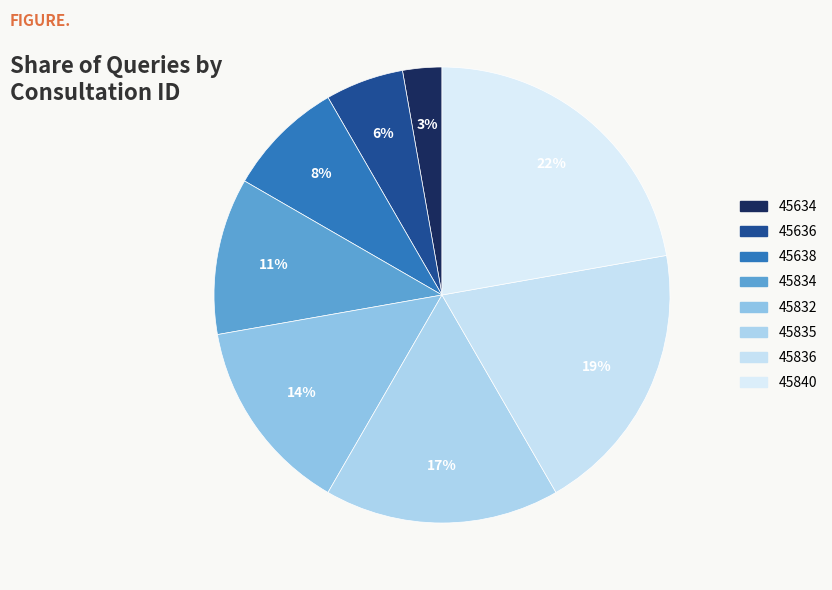

To the nearest percent, what percentage of the pie is 45636?

6%